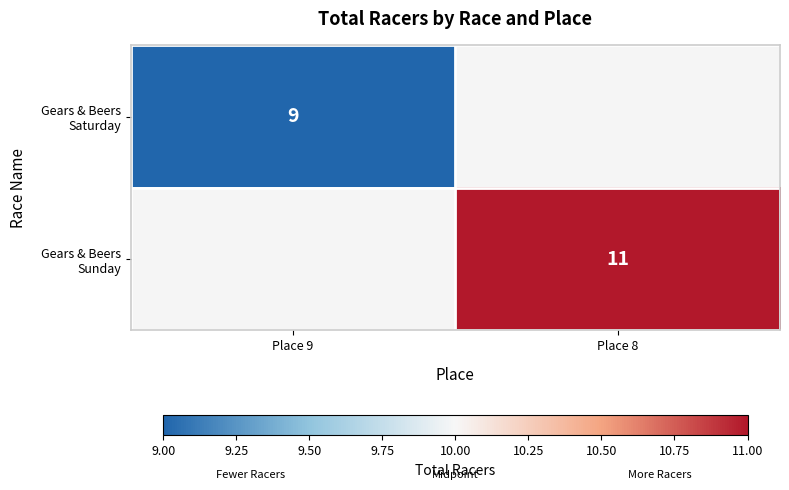

At how many categories does at least one series exceed 9?

1